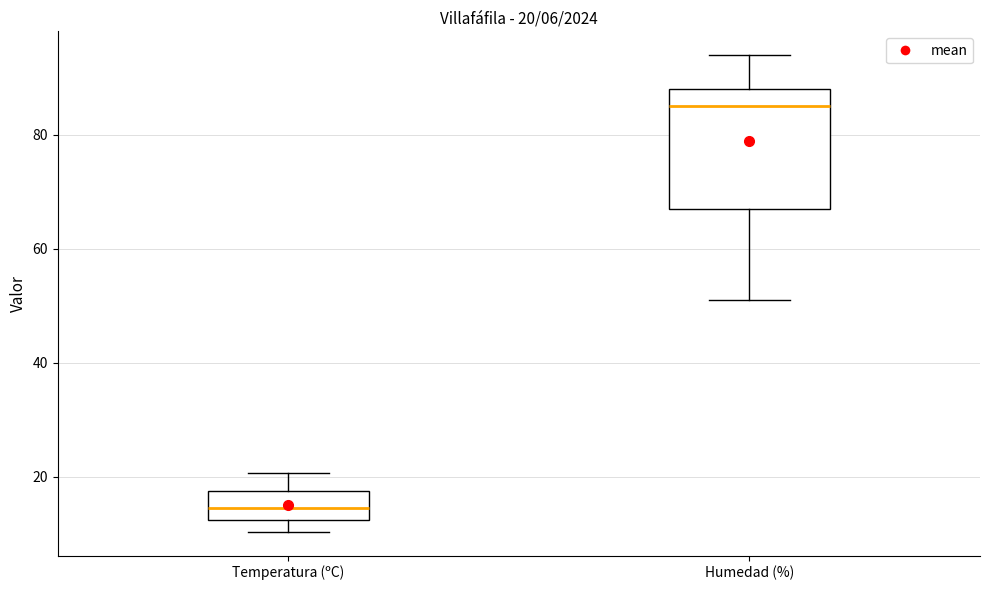

Which box's median line is the highest?

Humedad (%)